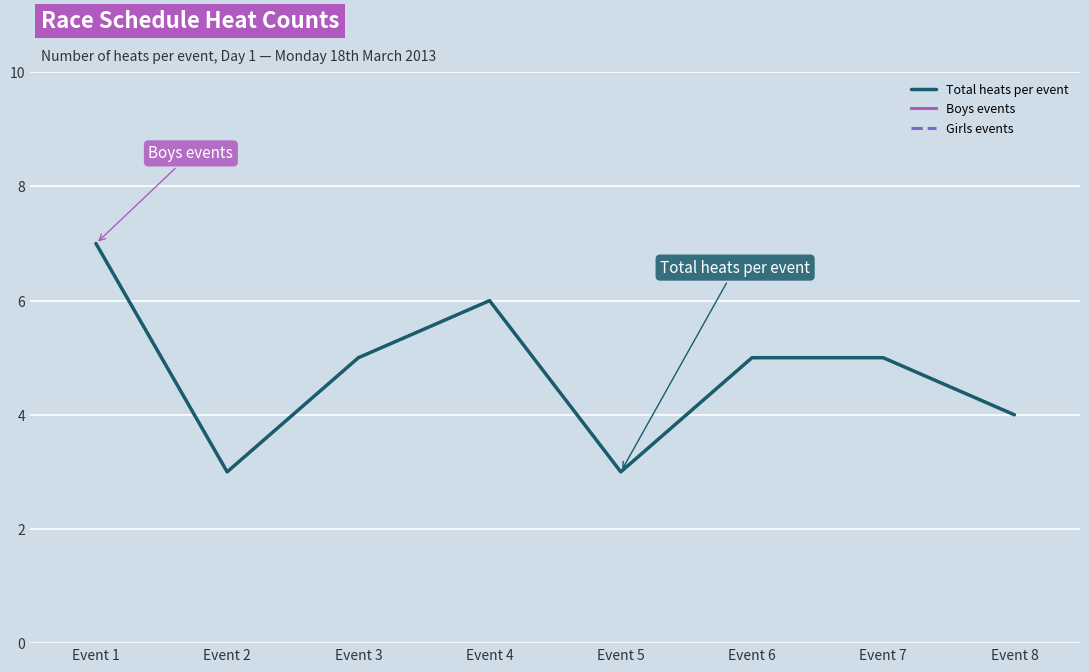

Which series has the widest spread of values?

Total heats per event